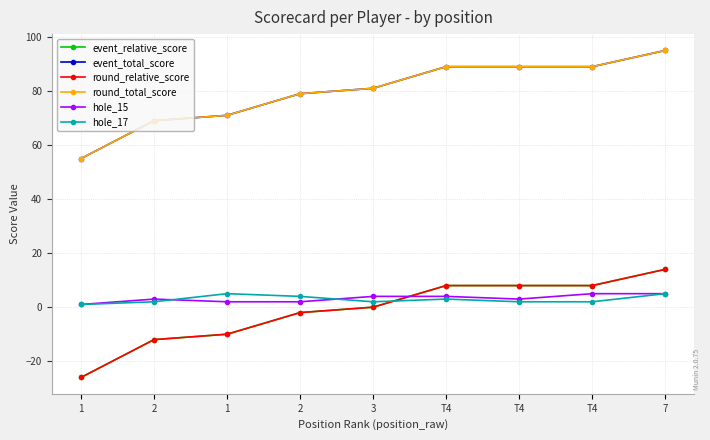

Is the value of event_total_score at T4 greater than the value of event_relative_score at T4?

Yes